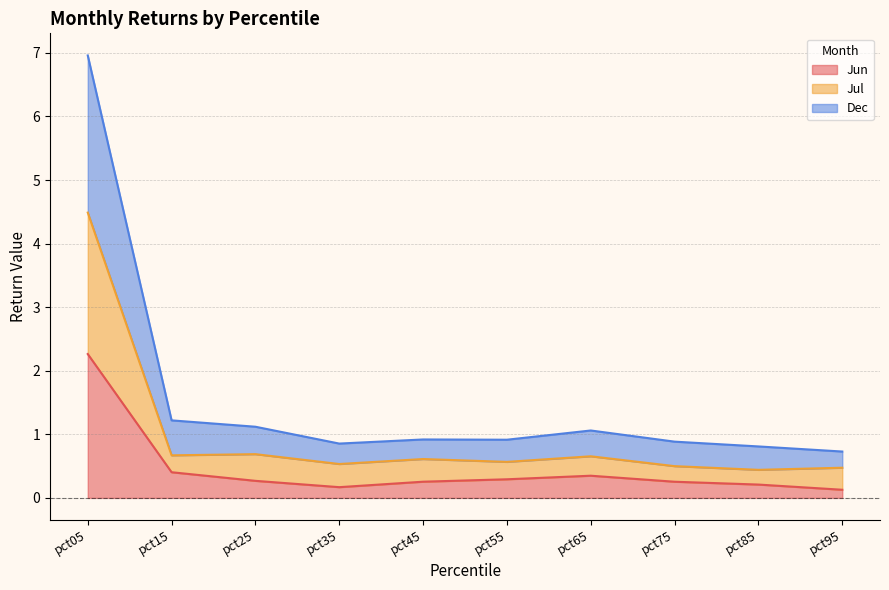

How many interior local peaks does the Jun series have?

1